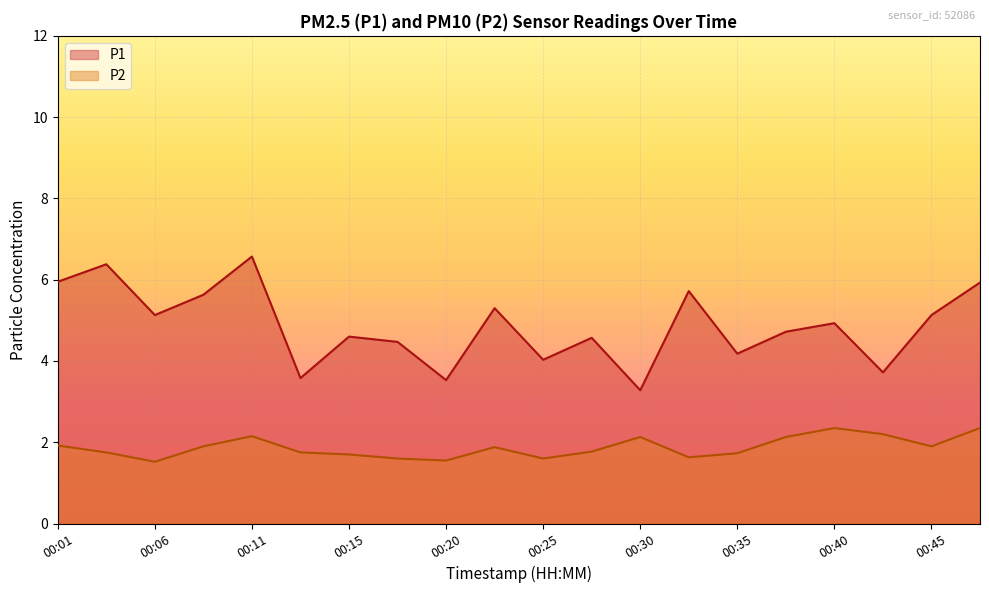

How many data points does each series have?

20